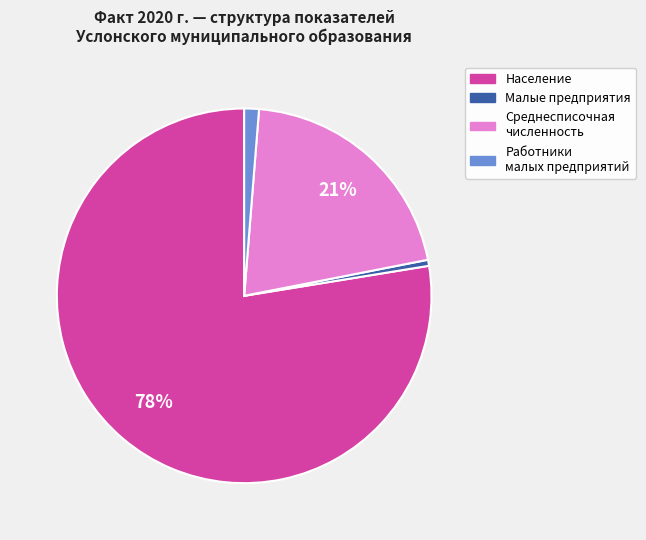

To the nearest percent, what is the average slice percentage?

25%